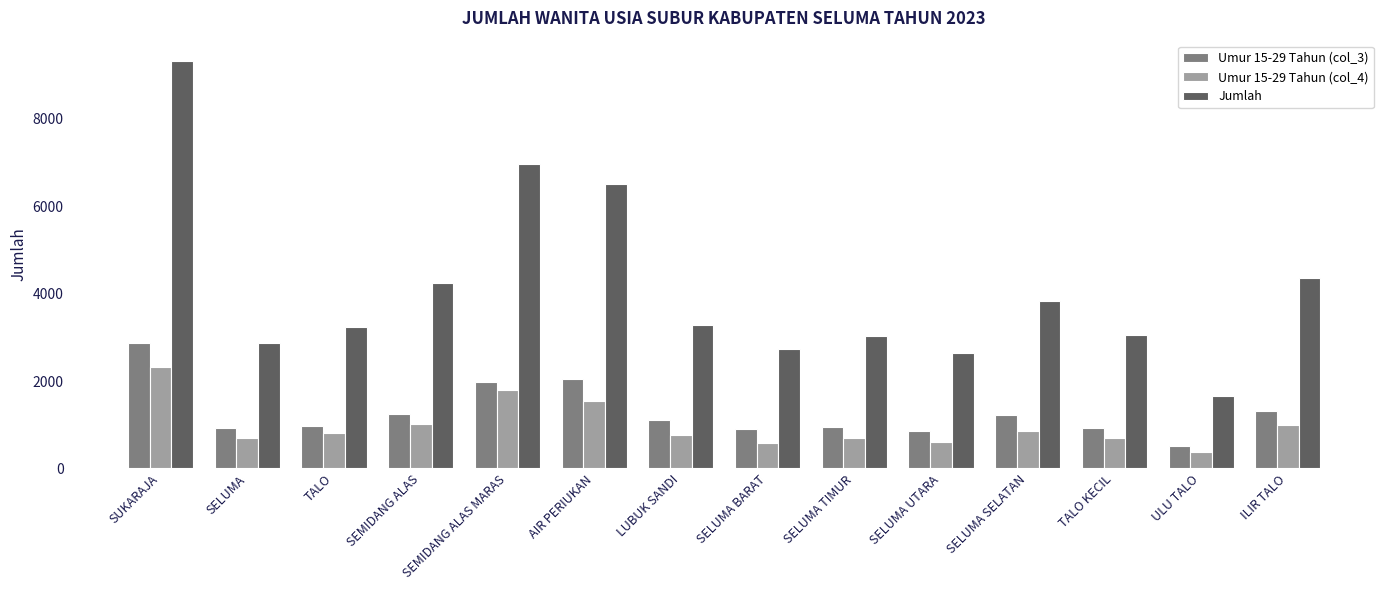

The value of Umur 15-29 Tahun (col_4) at SUKARAJA is 2321. True or false?

True